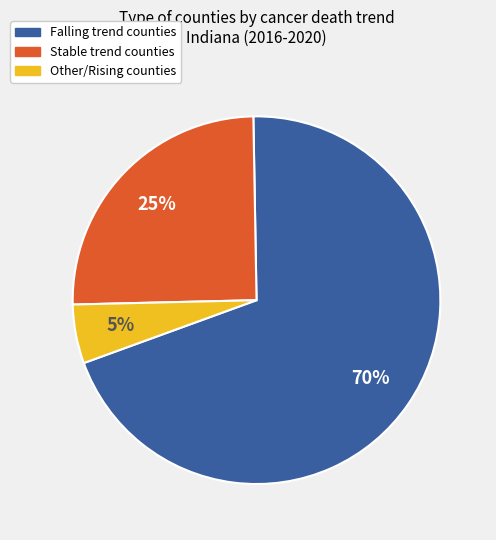

To the nearest percent, what is the average slice percentage?

33%